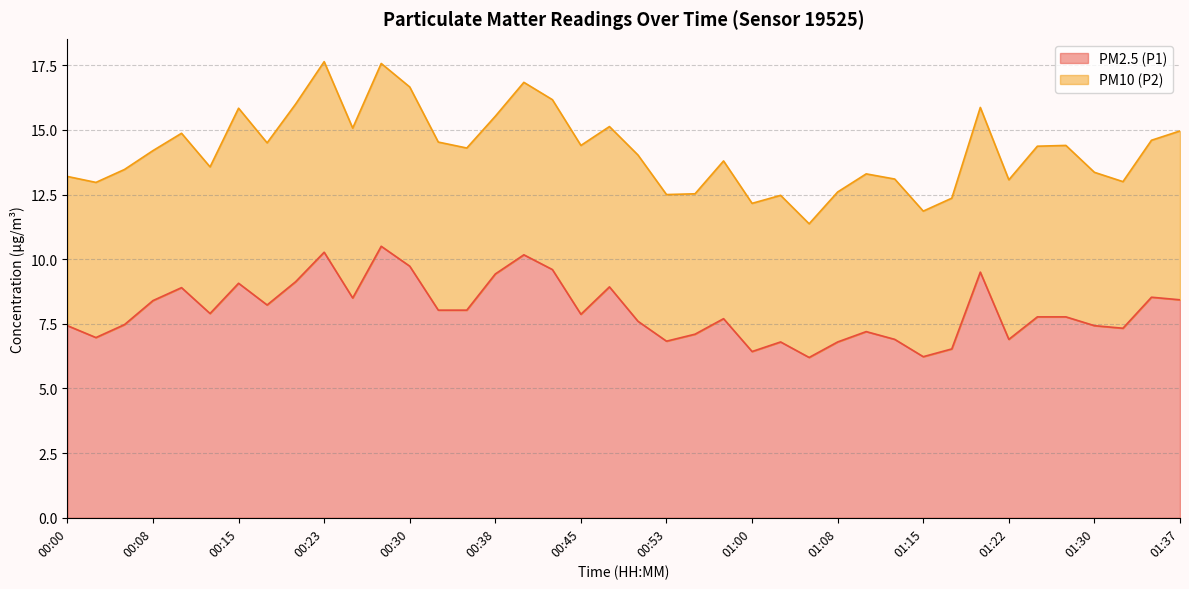

What value does the data have at 01:20?

9.5